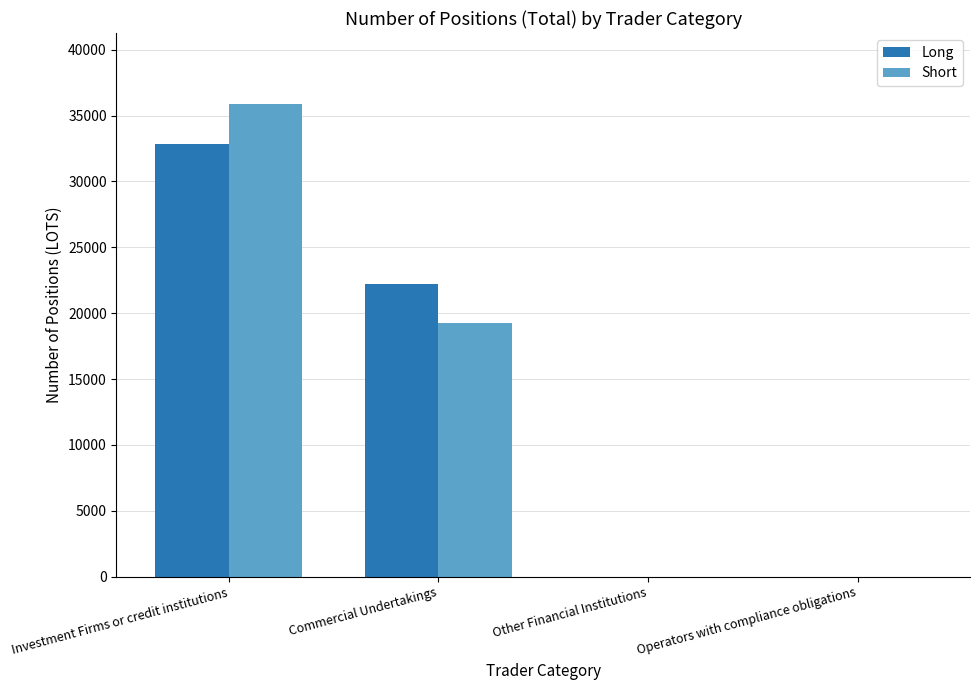

Does the chart contain stacked bars?

No